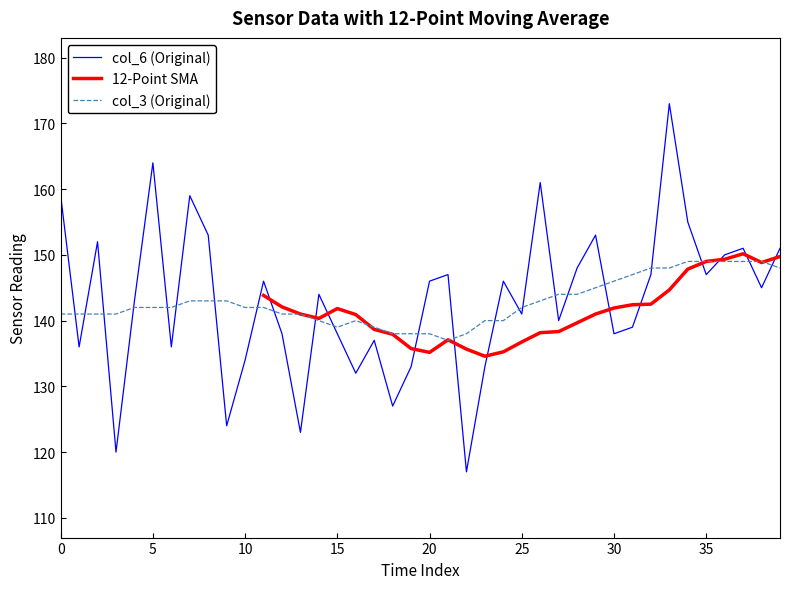

The value of col_3 (Original) at 39 is 148.0. True or false?

True